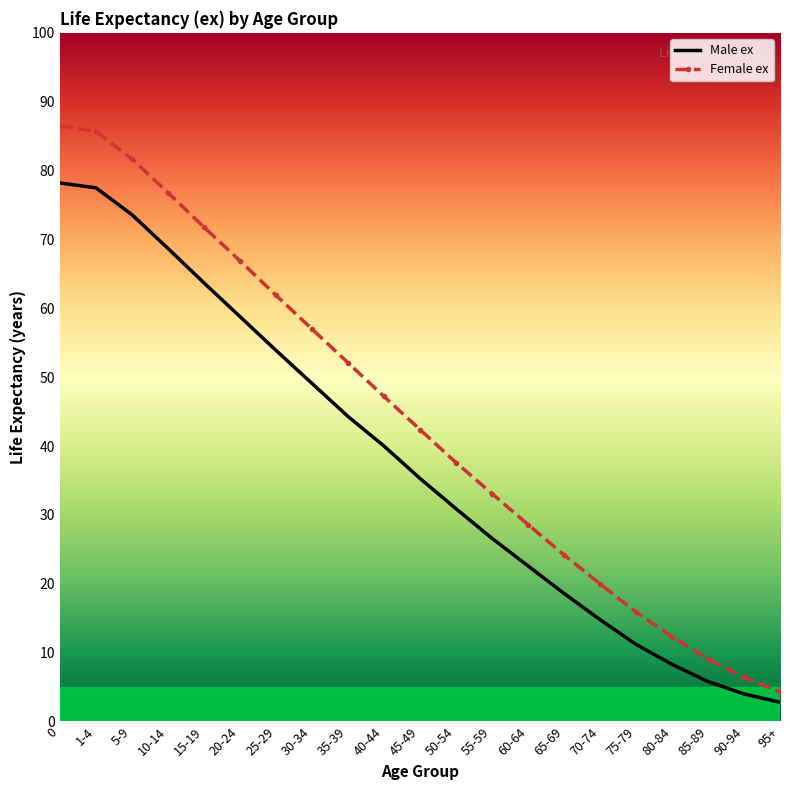

Reading right to left, transcribe all the data shown in this chart.

Male ex: 2.8	4.0	5.8	8.3	11.2	14.8	18.6	22.6	26.6	30.9	35.3	40.0	44.3	49.1	53.9	58.8	63.7	68.7	73.6	77.5	78.2
Female ex: 4.3	6.4	9.1	12.3	15.9	20.0	24.2	28.6	33.1	37.6	42.4	47.2	52.1	57.0	61.9	66.9	71.8	76.8	81.7	85.7	86.5